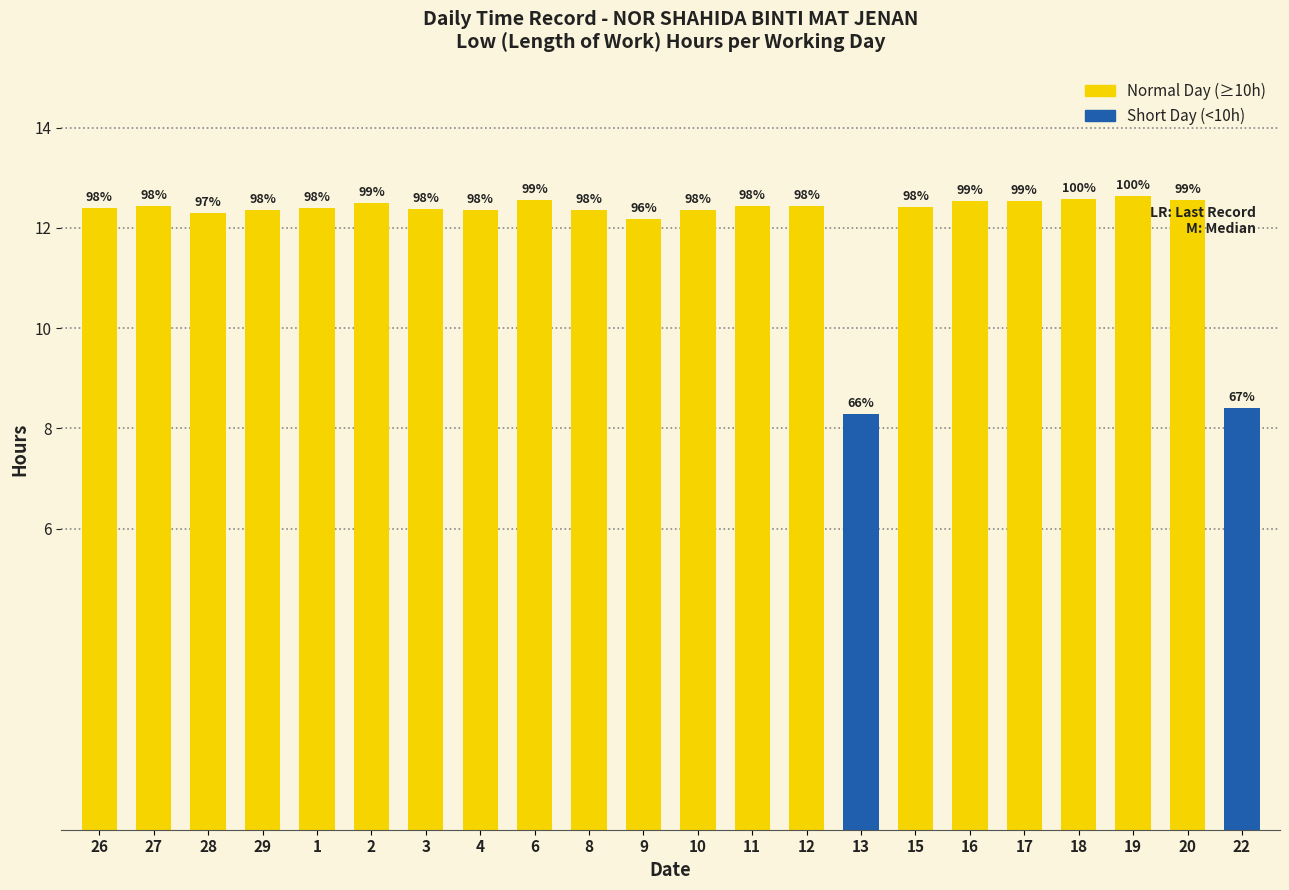

Does the chart contain any negative values?

No